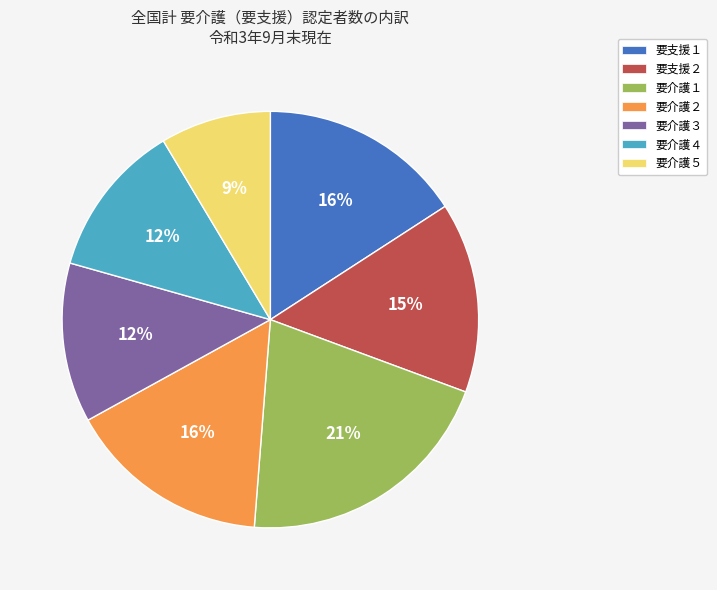

Combined, do 要介護２ and 要支援１ account for over 50%?

No